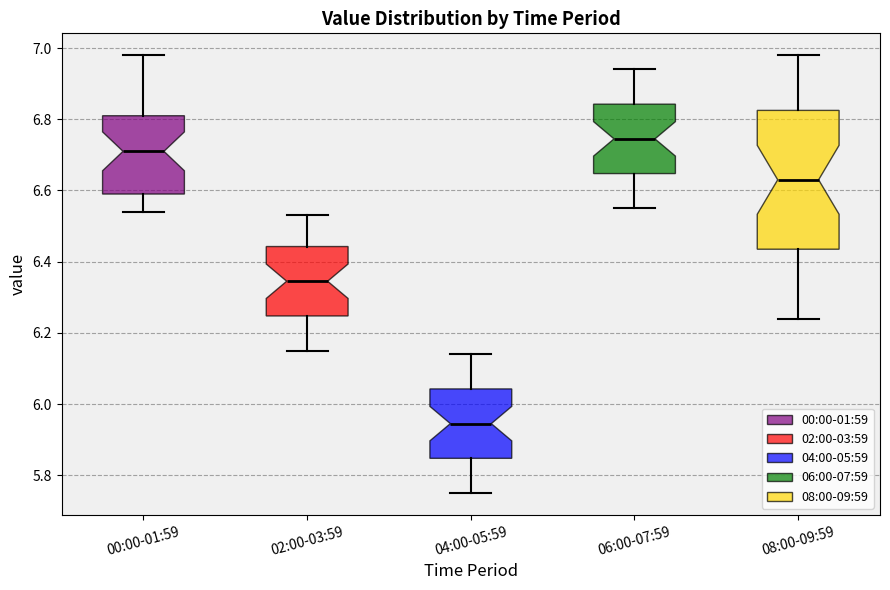

Which box has the highest median line?

06:00-07:59